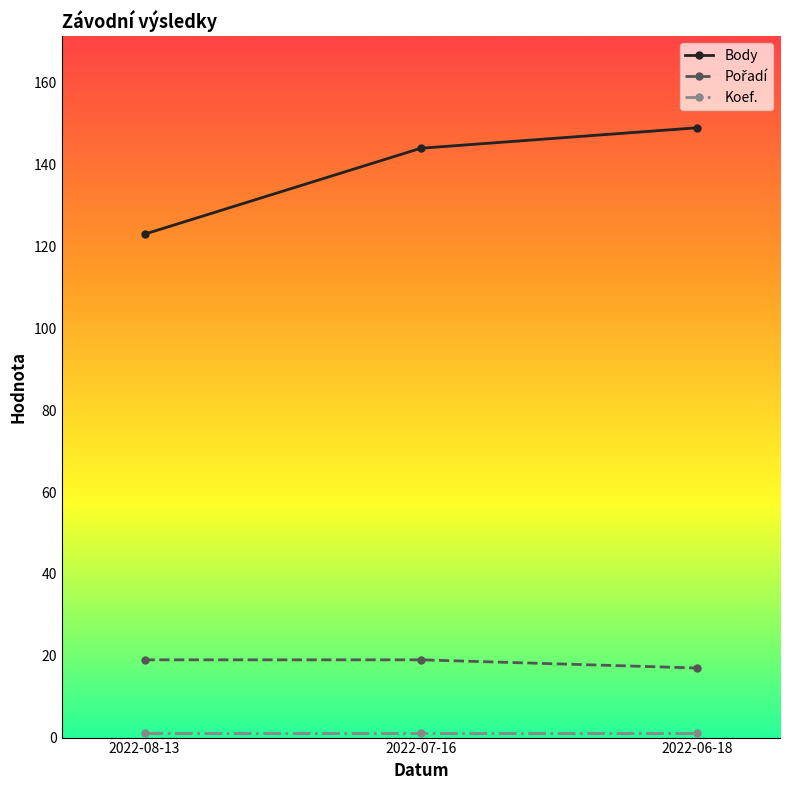

What is the spread (max minus min) of values at 2022-08-13?

122